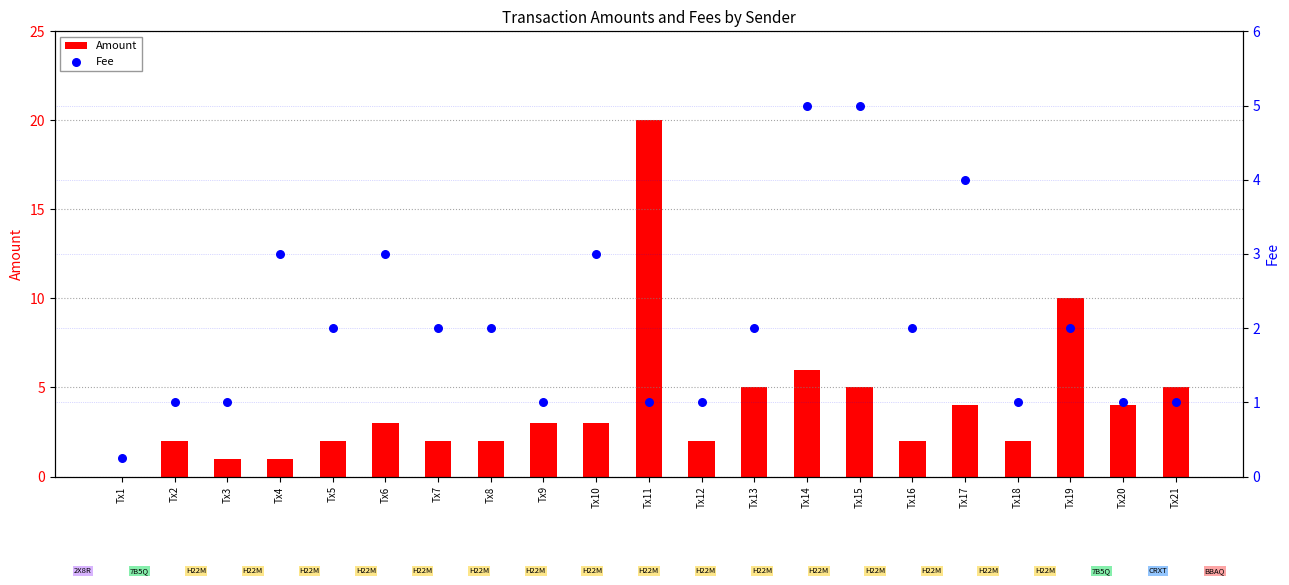

Which series reaches the minimum Y coordinate?

Amount